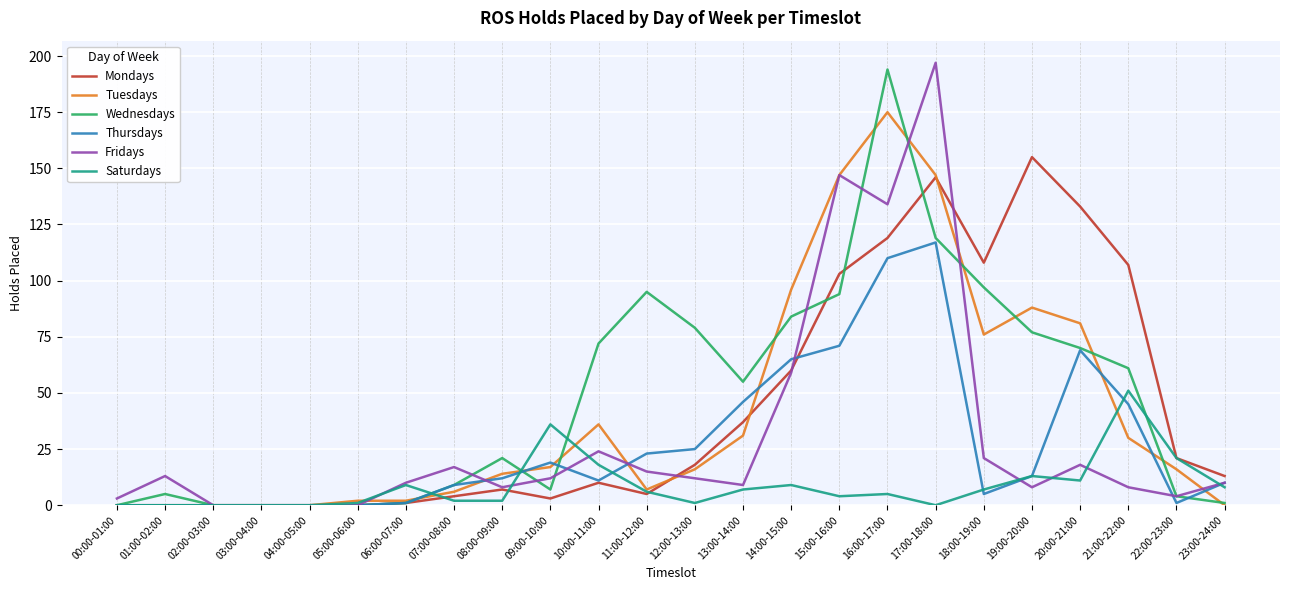

Is the value of Mondays at 01:00-02:00 greater than the value of Thursdays at 12:00-13:00?

No